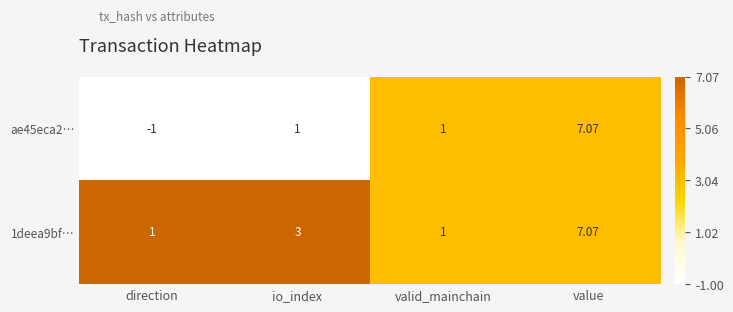

Between direction and value, which series saw the biggest shift?

ae45eca2…